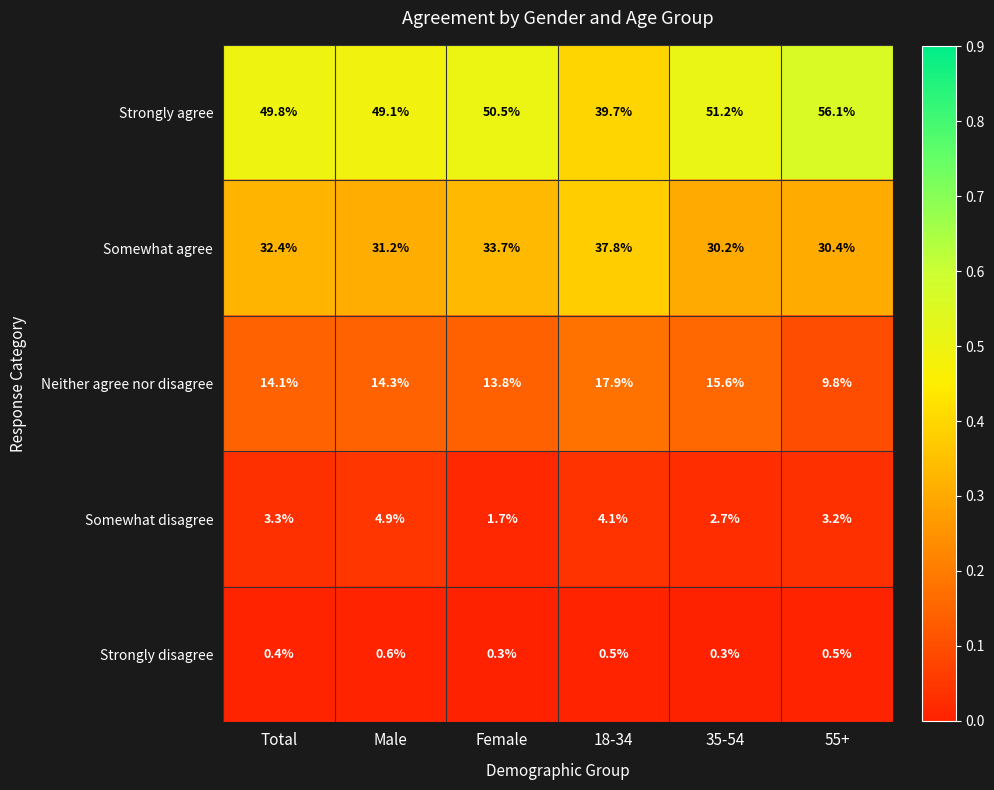

Between Male and 35-54, which series saw the biggest shift?

Somewhat disagree